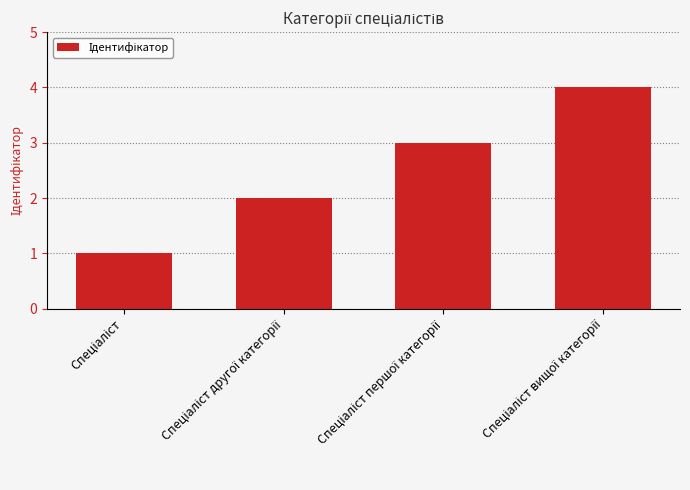

What is the greatest value displayed?

4